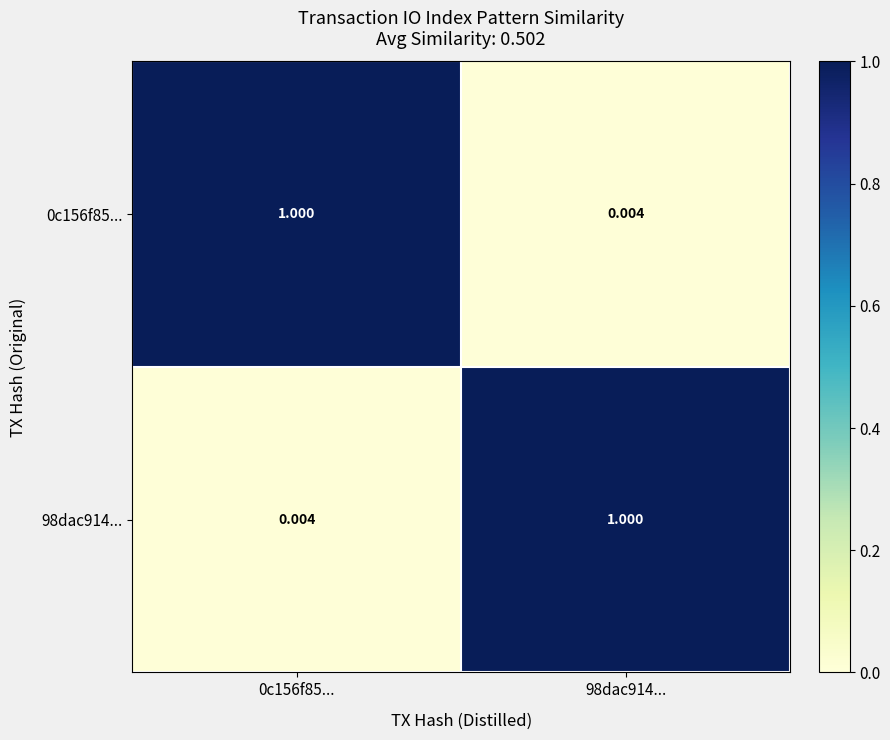

At how many categories does at least one series exceed 0?

2